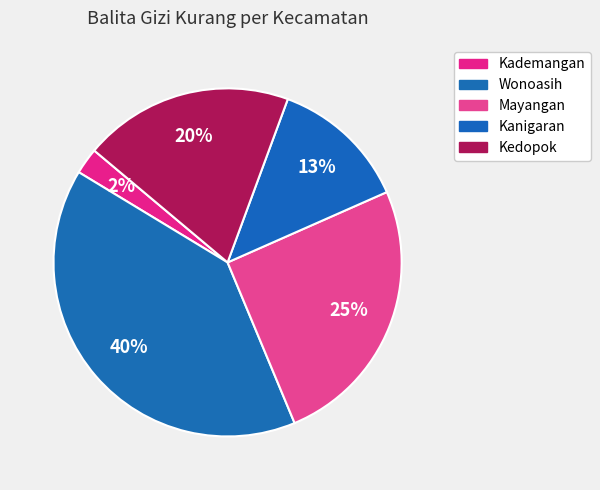

To the nearest percent, what is the average slice percentage?

20%